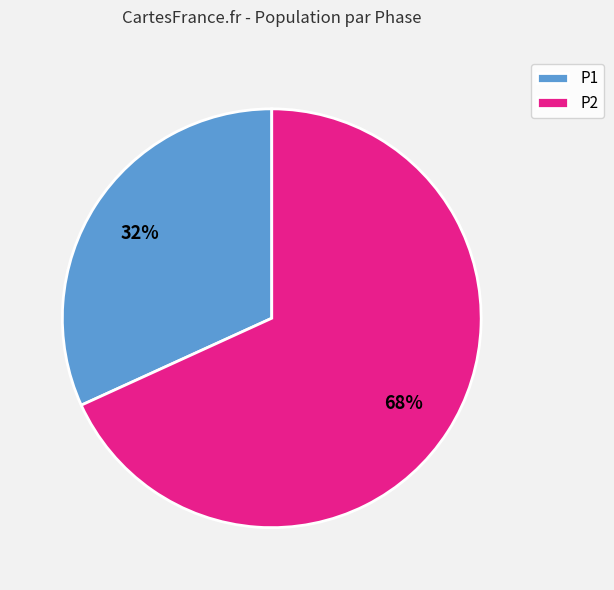

Which category has the smallest portion of the pie?

P1